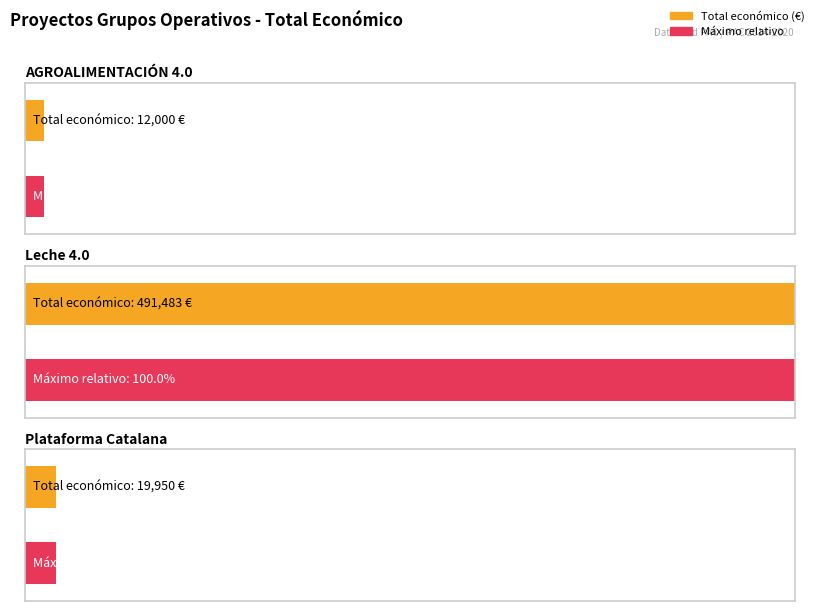

Are the bars grouped side by side (vs. stacked)?

No